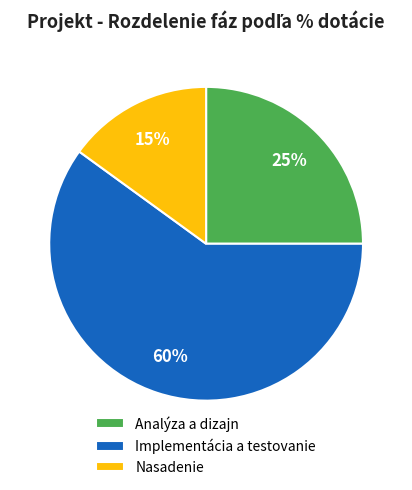

Which slice is the largest?

Implementácia a testovanie